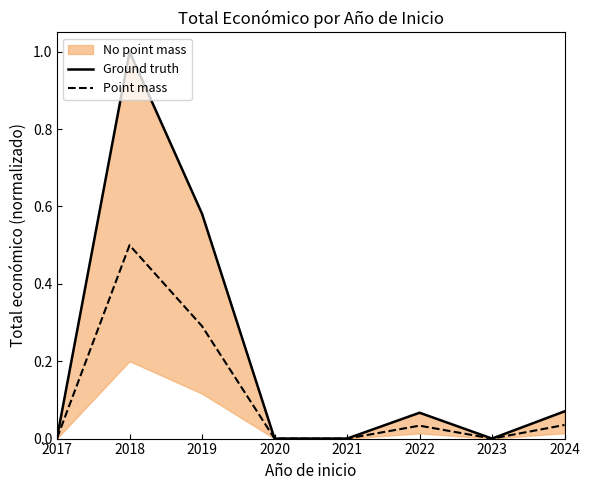

Which category has the lowest value in the Point mass series?

2020